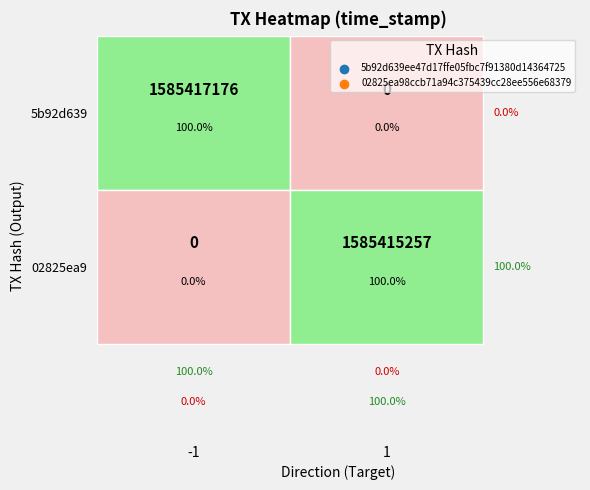

Count the number of data series in this chart.

2